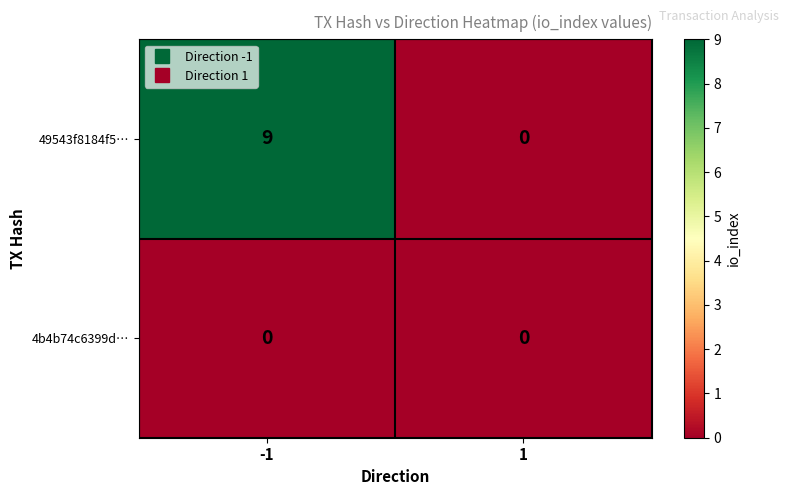

Which series has the largest total across all categories?

49543f8184f5…